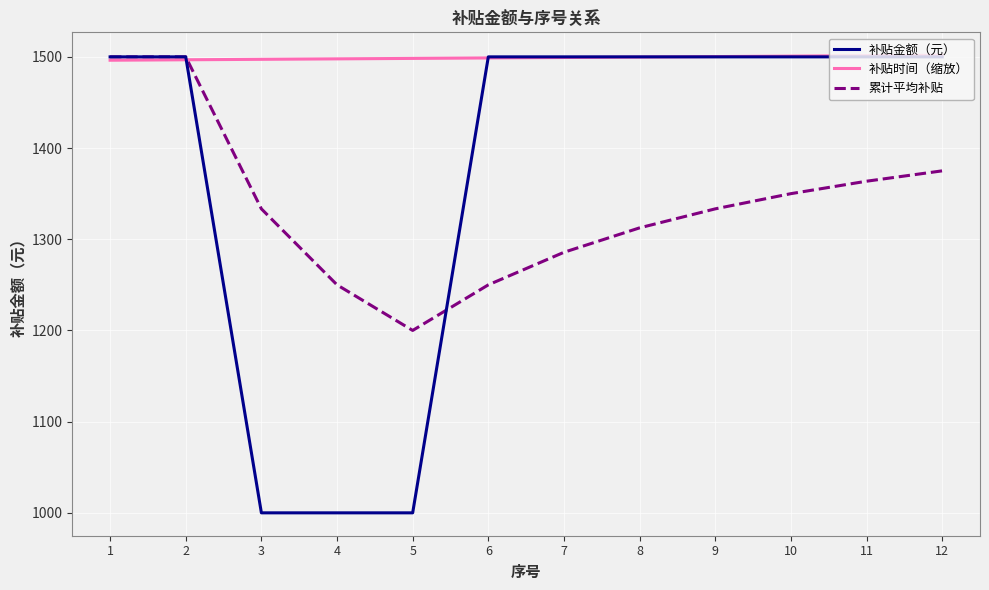

What is the spread (max minus min) of values at 1?

3.7